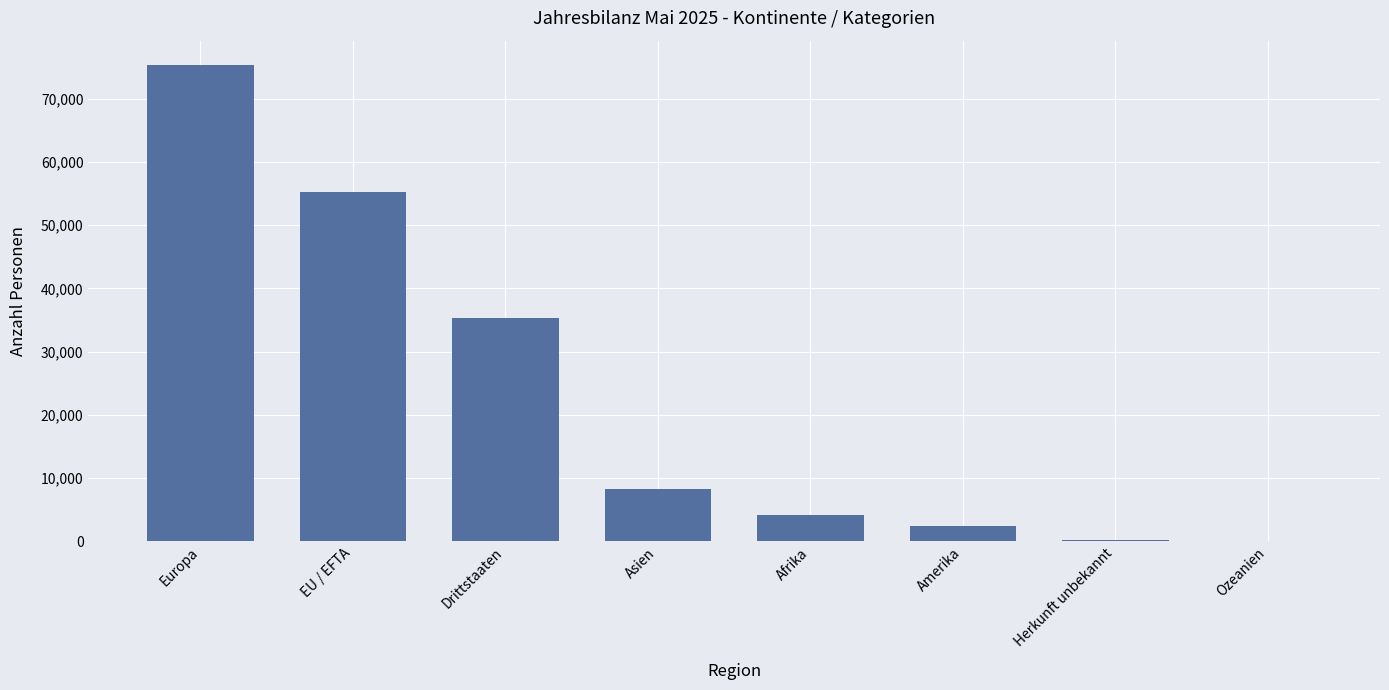

What is the sum of all values?

181102